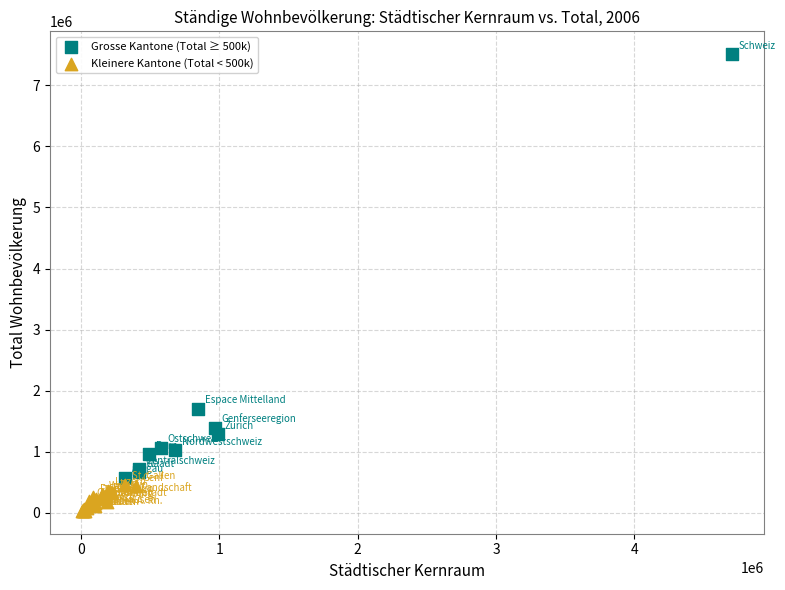

Which series contains the lowest Y value?

Kleinere Kantone (Total < 500k)